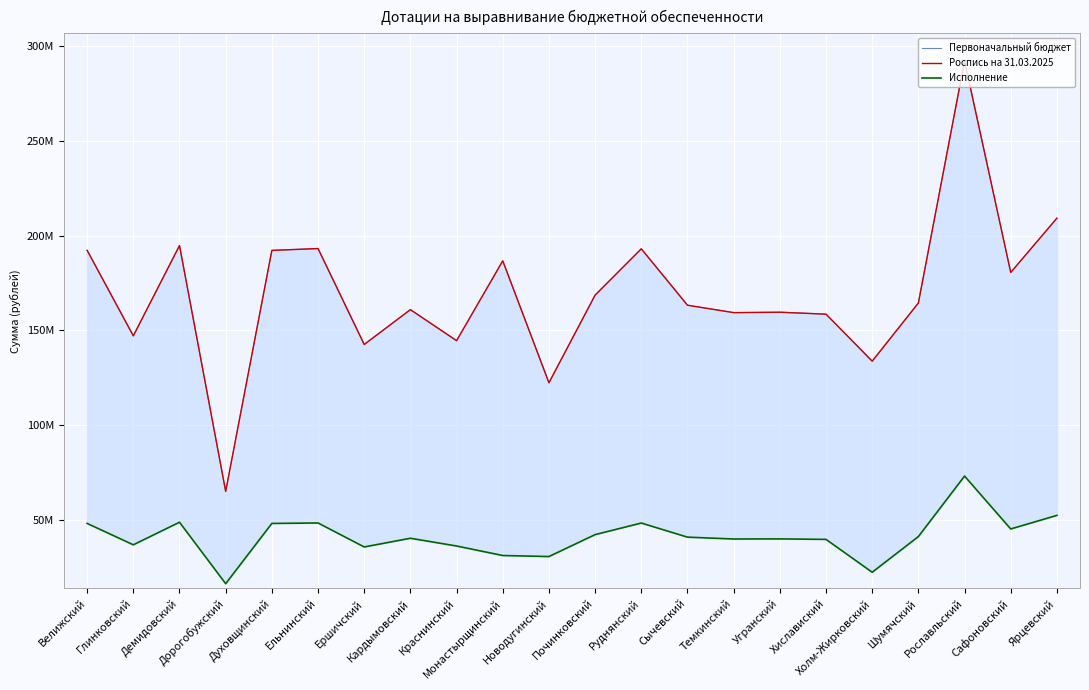

Reading left to right, what are all the values shown in this chart?

Первоначальный бюджет: 192183000	147043000	194710000	64972000	192157000	193137000	142500000	160882000	144511000	186642000	122280000	168548000	192993000	163227000	159311000	159525000	158505000	133696000	164379000	292128000	180510000	209161000
Роспись на 31.03.2025: 192183000	147043000	194710000	64972000	192157000	193137000	142500000	160882000	144511000	186642000	122280000	168548000	192993000	163227000	159311000	159525000	158505000	133696000	164379000	292128000	180510000	209161000
Исполнение: 48045900	36760800	48677400	16242900	48039300	48284400	35625000	40220400	36127800	31107000	30570000	42137100	48248400	40806900	39827700	39881400	39626400	22282600	41094900	73032000	45127500	52290300